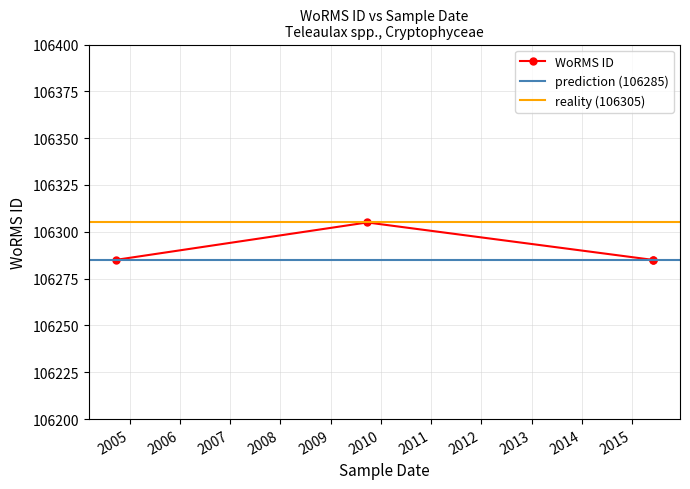

The value at 03-06-2015 is 162278. True or false?

False